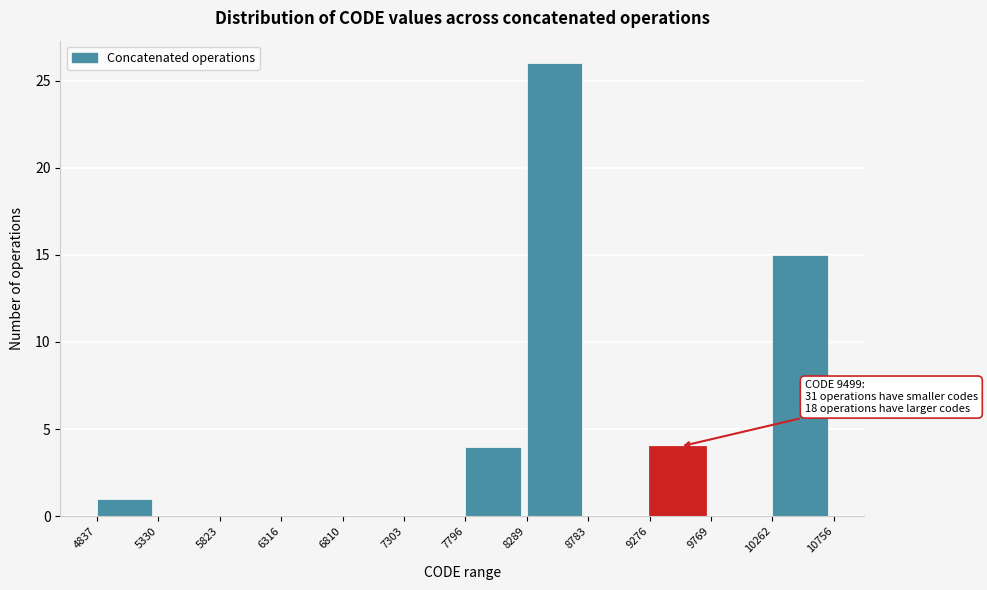

Which range on the x-axis has the tallest bar?

8289 to 8783